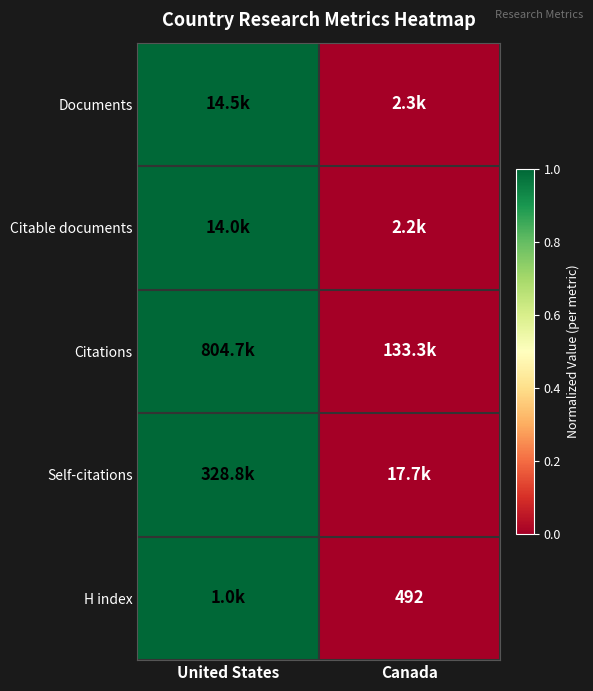

Which series changed the most between United States and Canada?

Documents